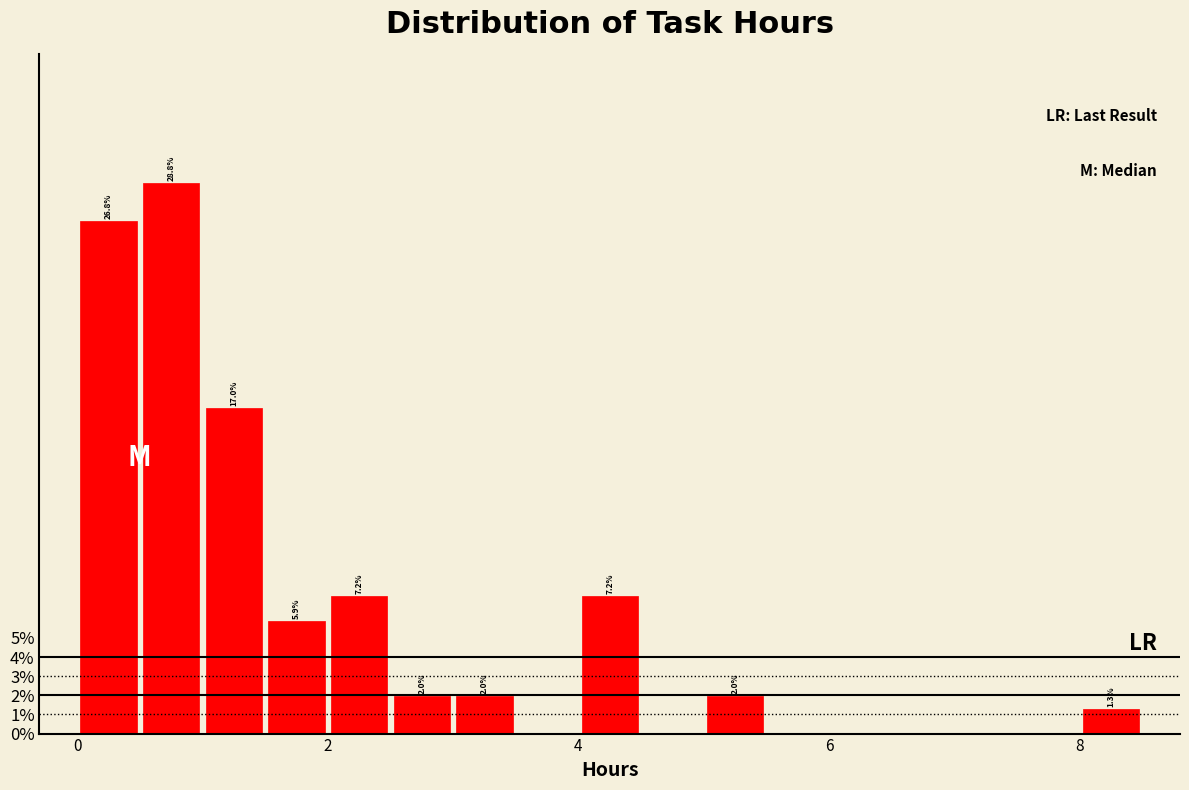

Read against the x-axis, roughly where is the centre of the tallest bar?

0.8